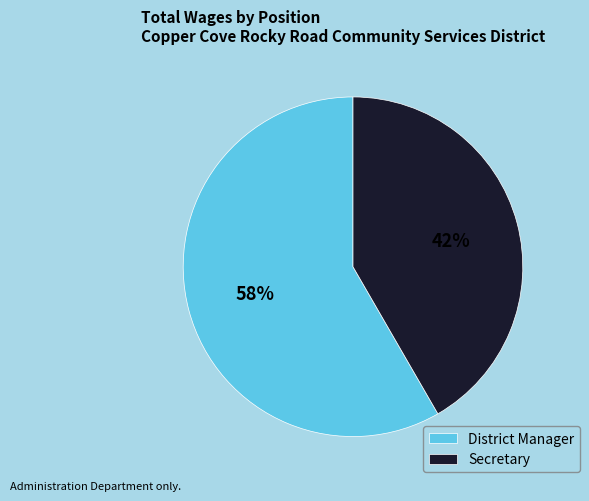

Is the sum of Secretary and District Manager greater than half?

Yes